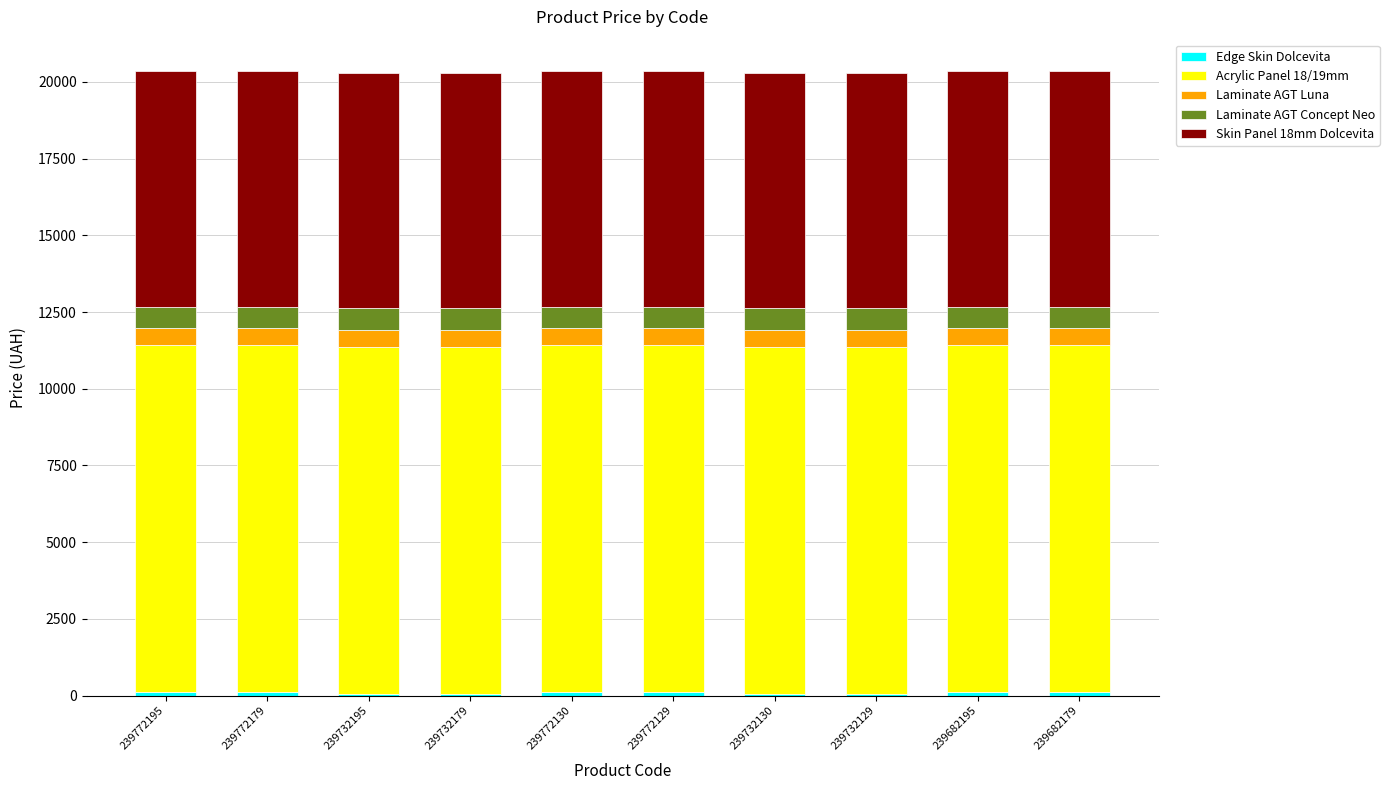

Is it true that Acrylic Panel 18/19mm equals 11312.5 at 239772130?

True